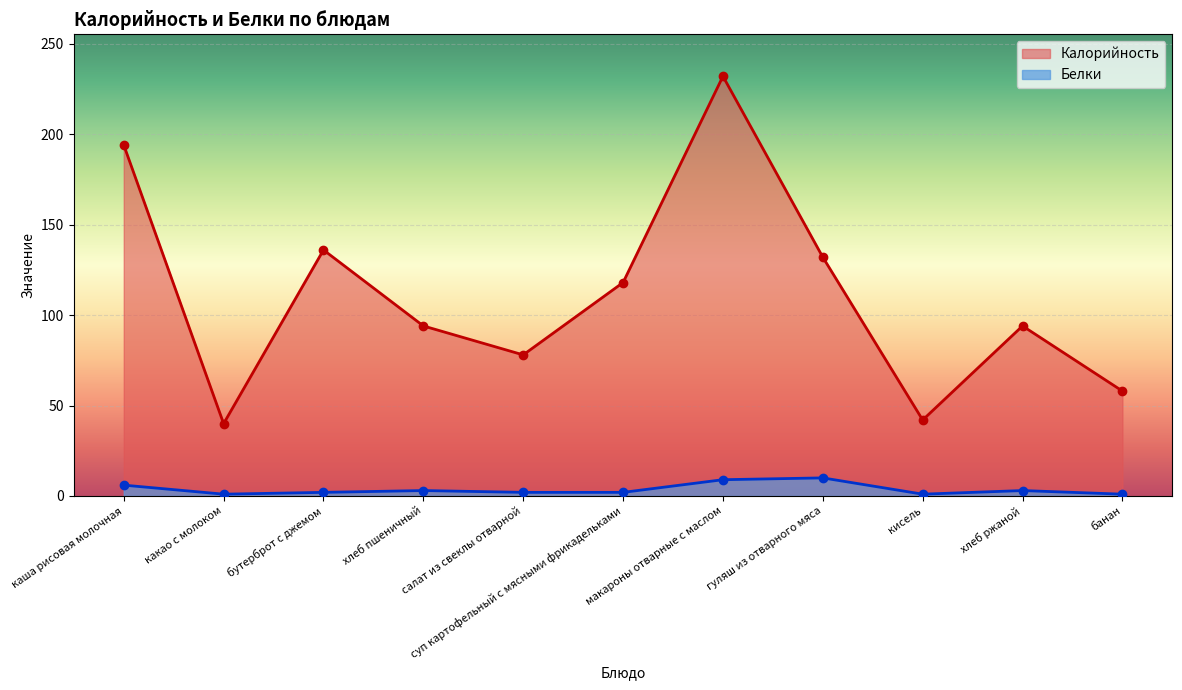

What is the average value of the Белки series?

4